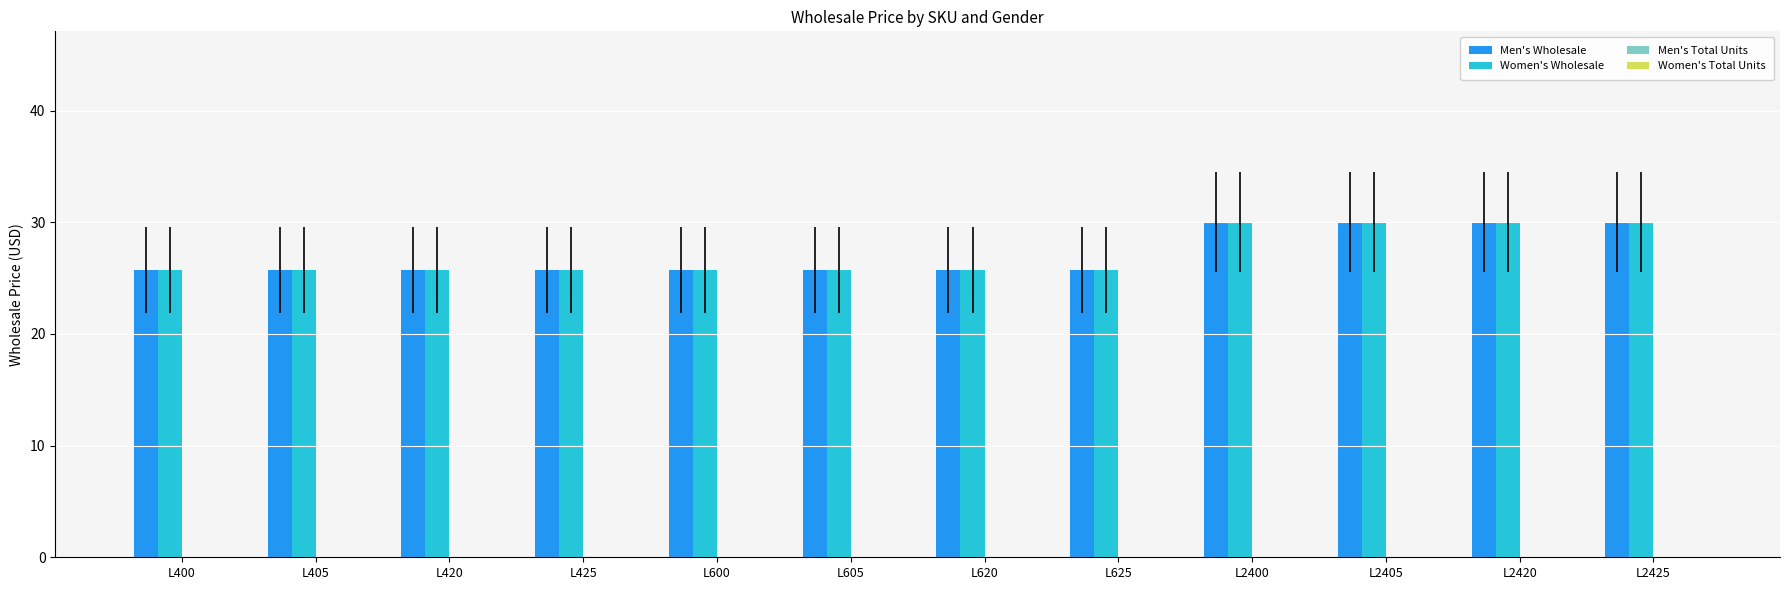

What is the total value across all series at L420?

51.5